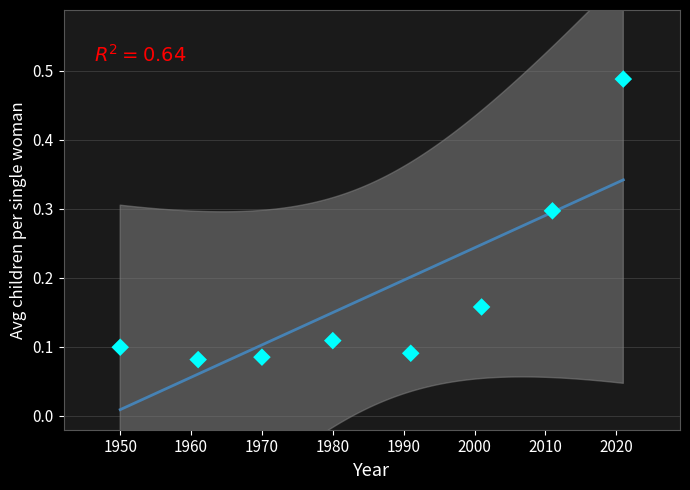

What is the range of X values (max minus min)?

71.0